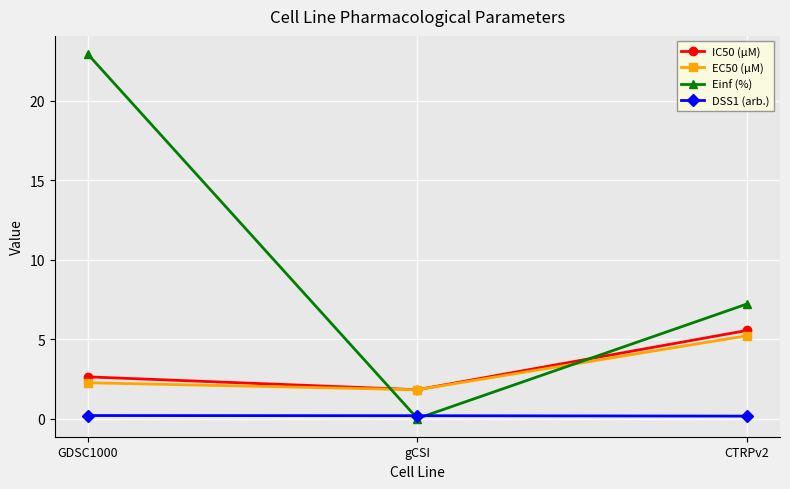

At which category does the chart reach its peak across all series?

GDSC1000